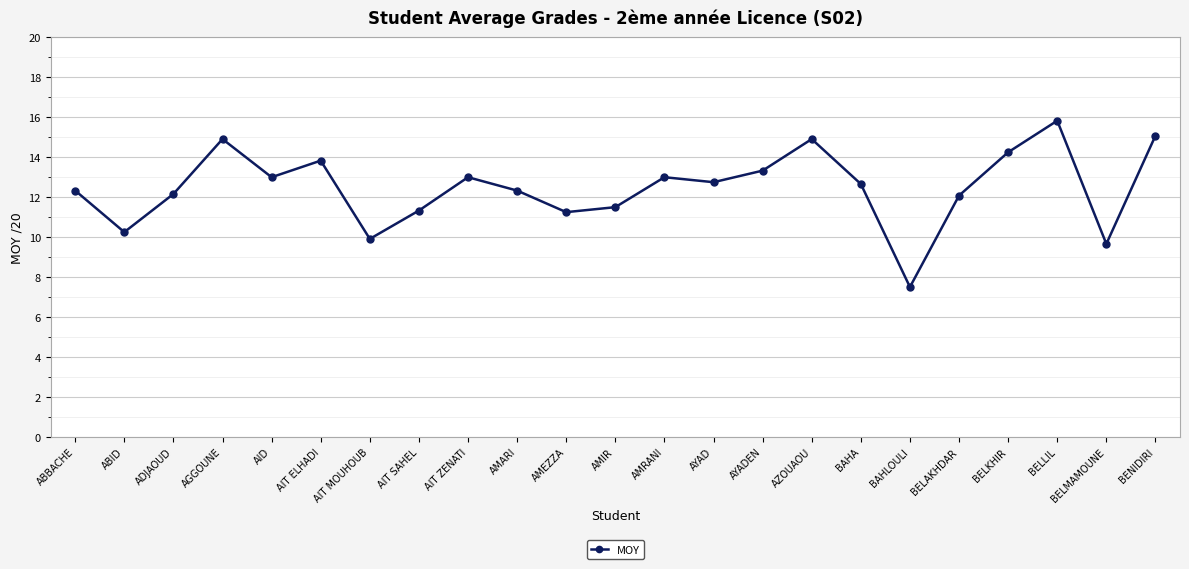

The chart shows a value of 10.2 at ABID. True or false?

True